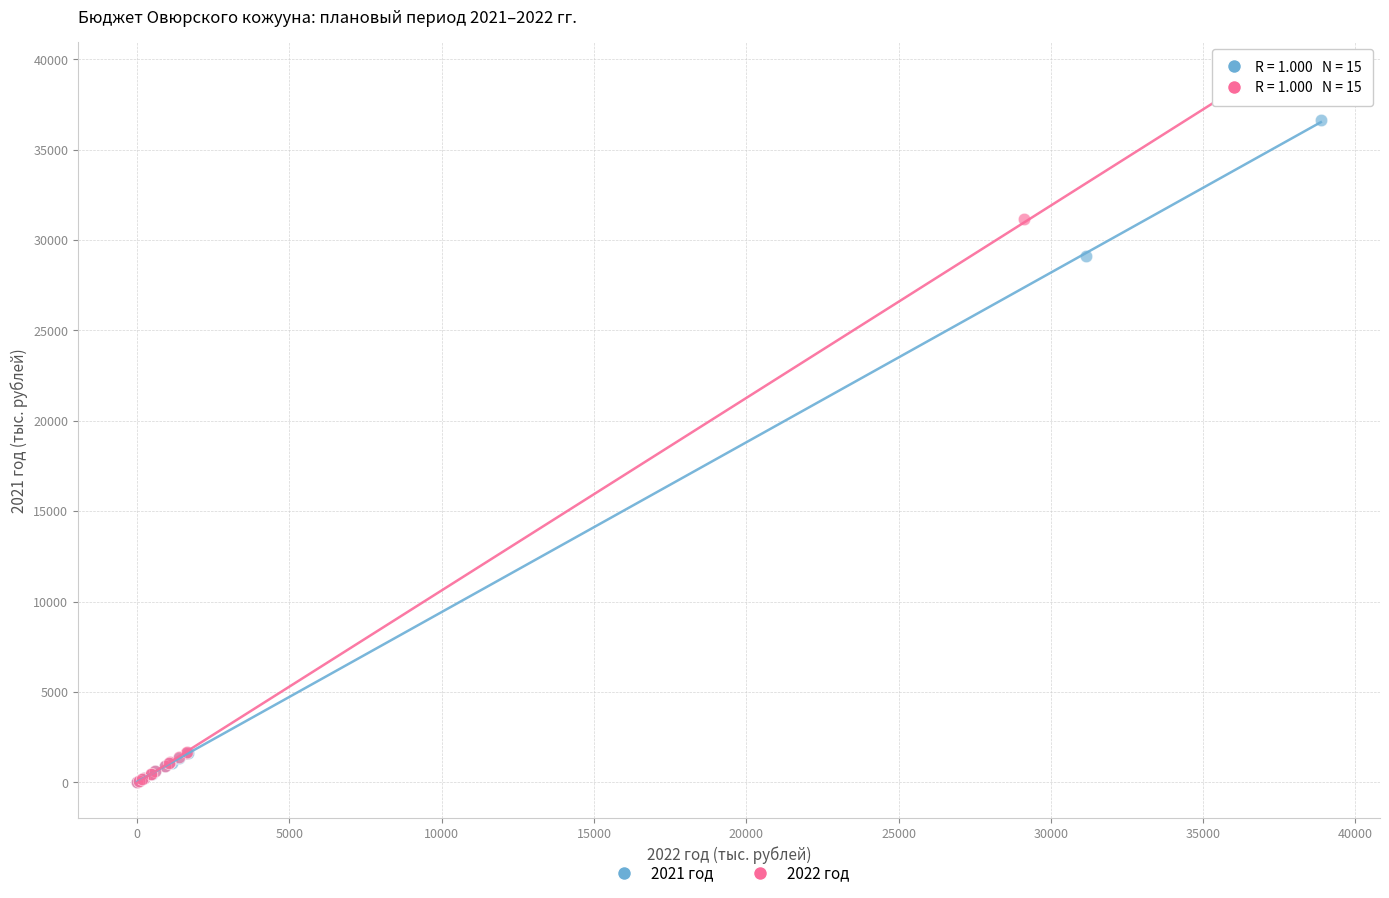

Which series contains the highest Y value?

2022 год